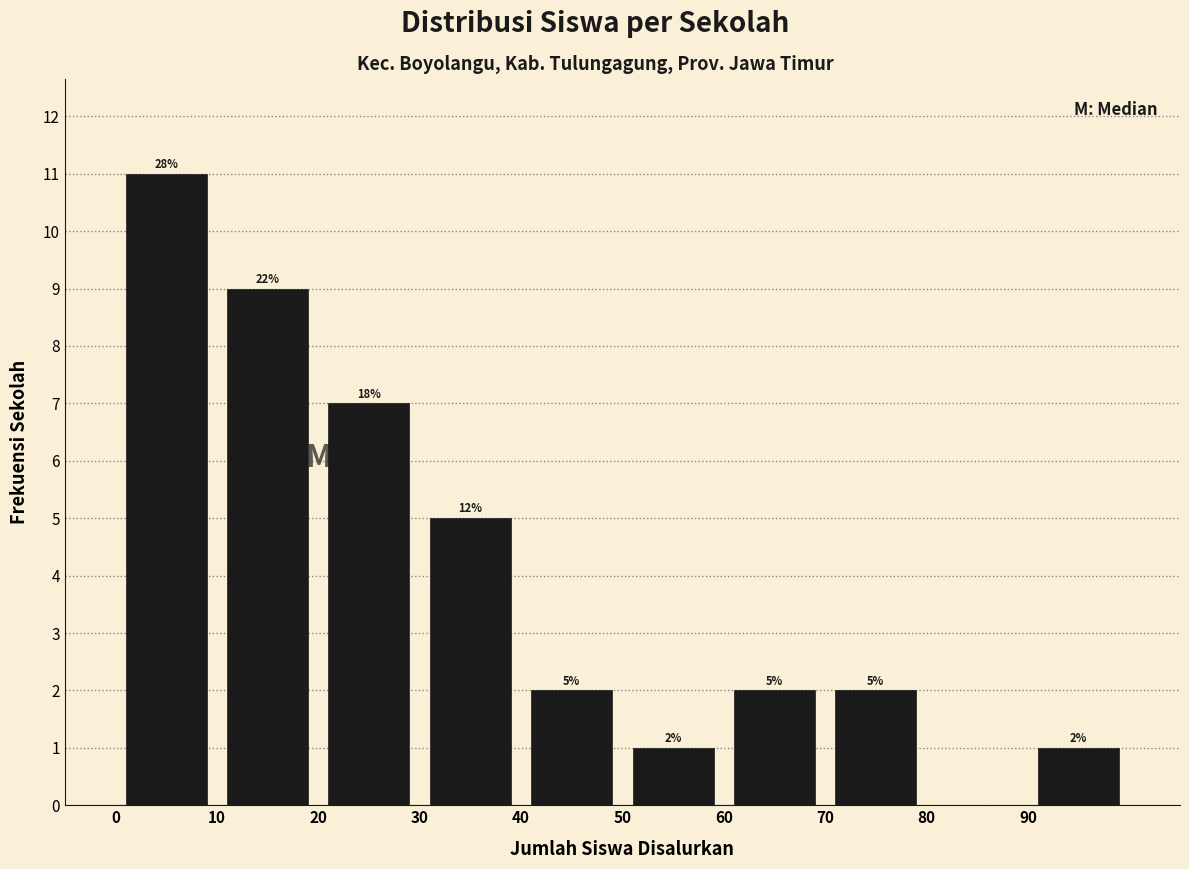

Over which range of the x-axis is the bar tallest?

0 to 10